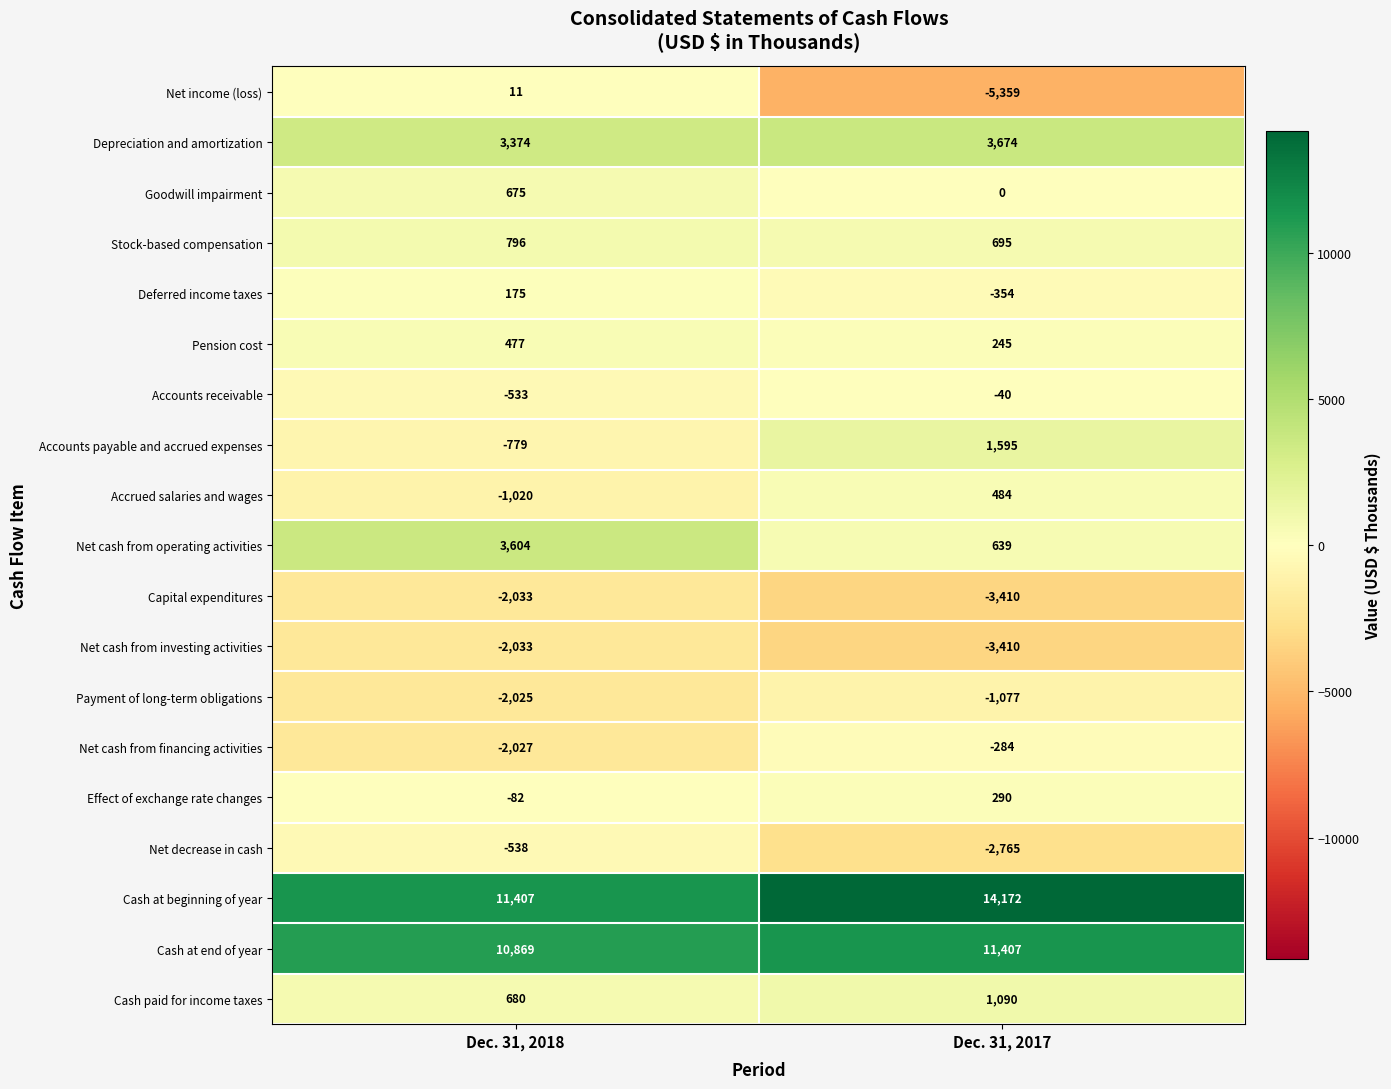

What is the spread (max minus min) of values at Dec. 31, 2018?

13440